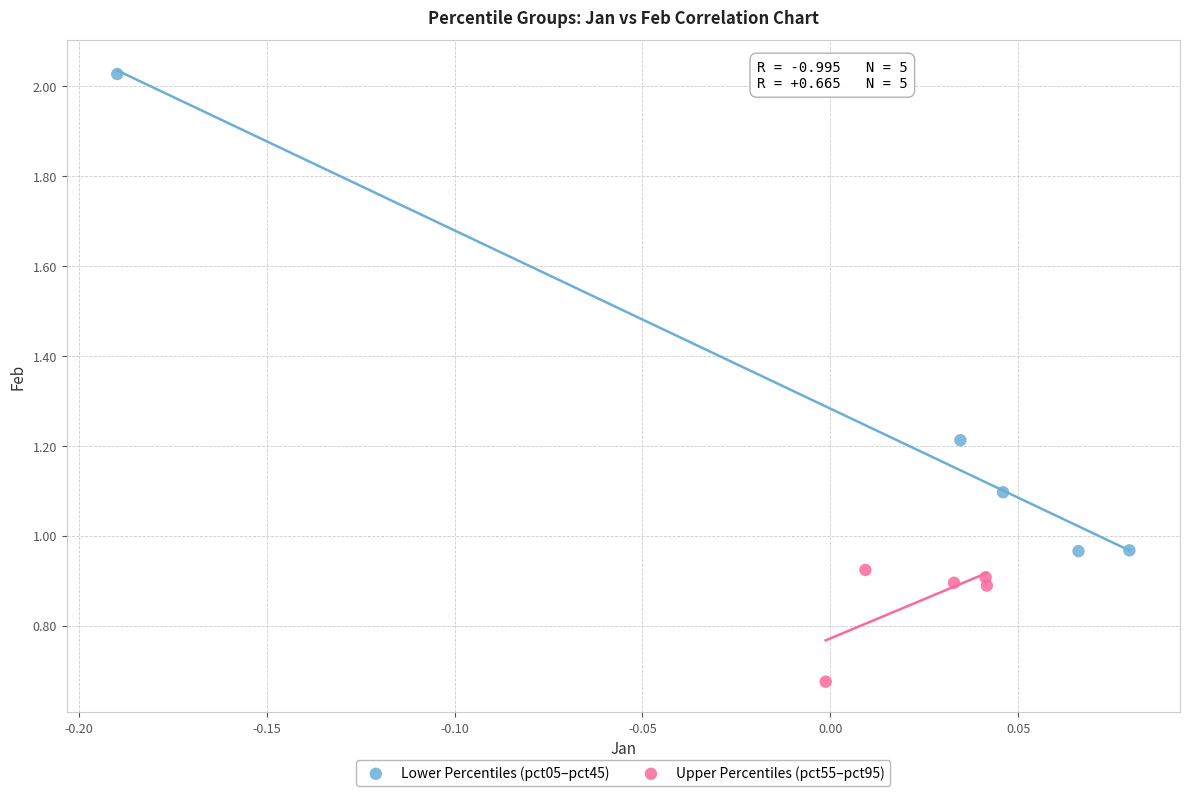

Which series reaches the maximum Y coordinate?

Lower Percentiles (pct05–pct45)